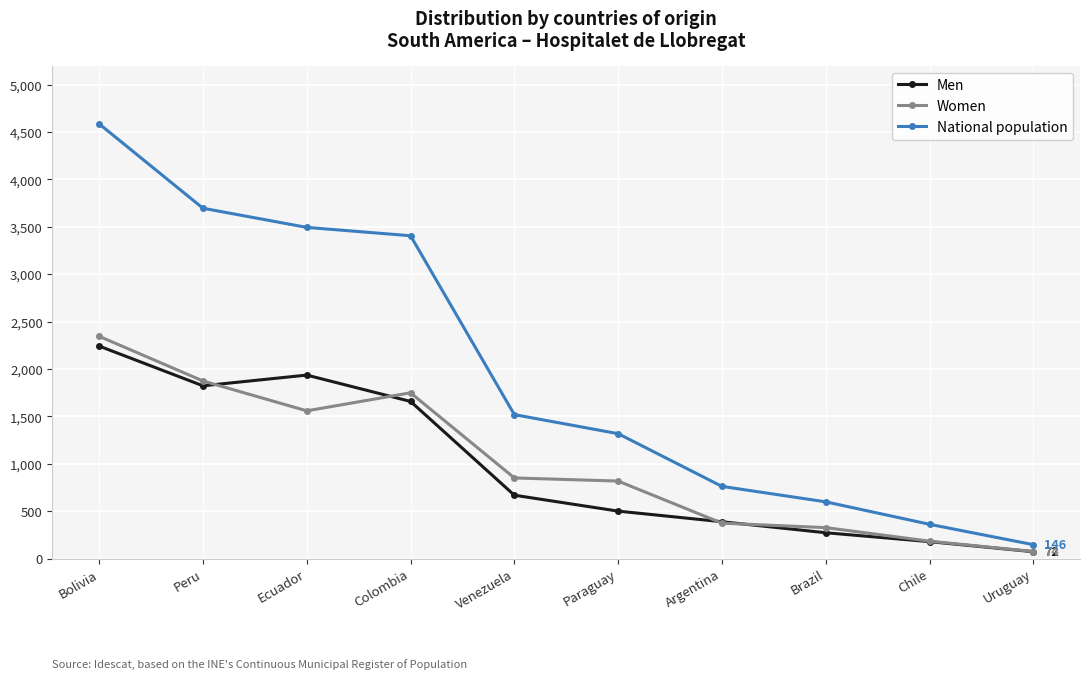

At which category does Women reach its first local peak?

Colombia